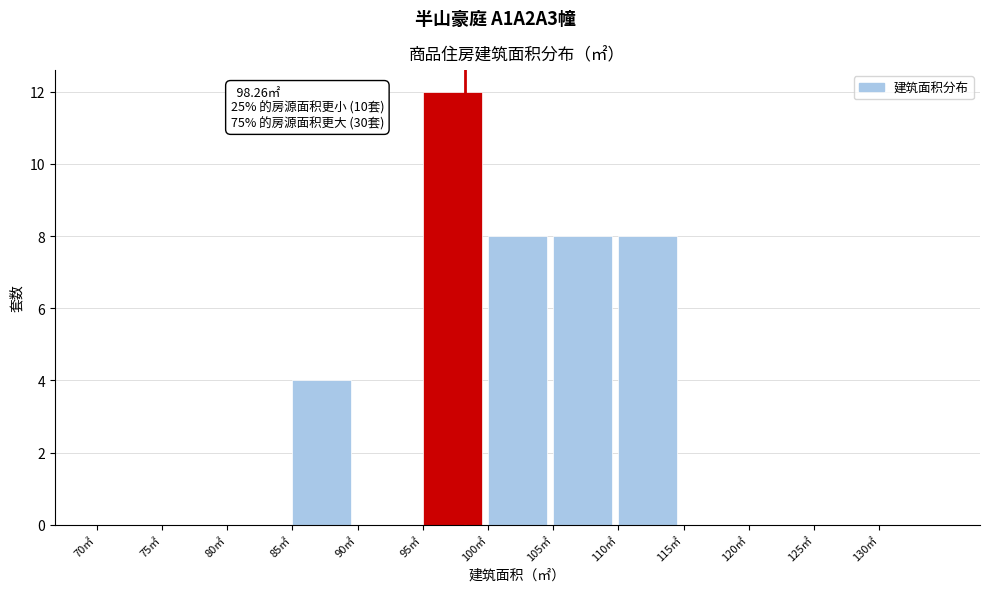

Which range on the x-axis has the tallest bar?

95 to 100